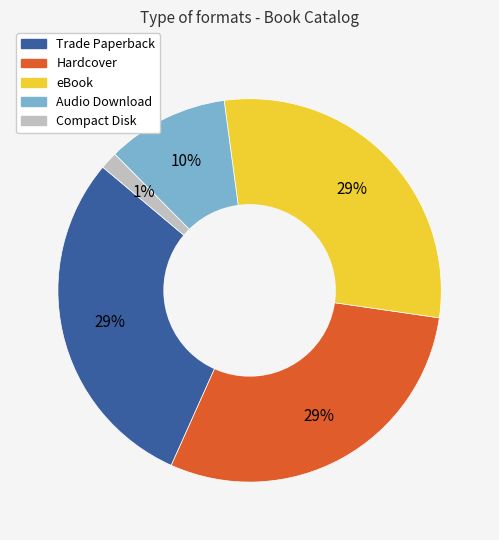

Is the sum of Audio Download and Compact Disk greater than half?

No